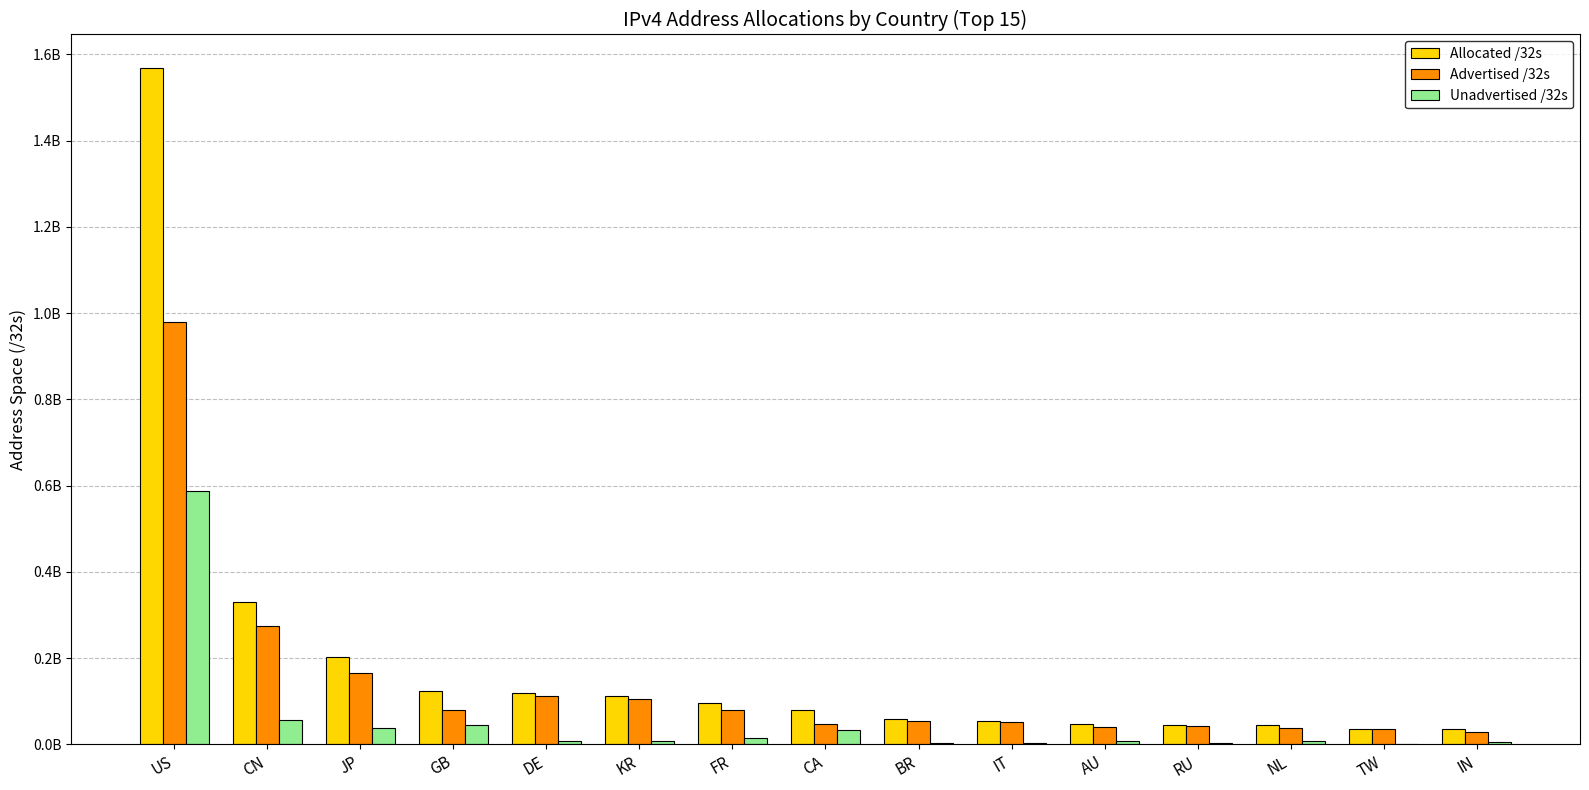

Which series has the largest total across all categories?

Allocated /32s